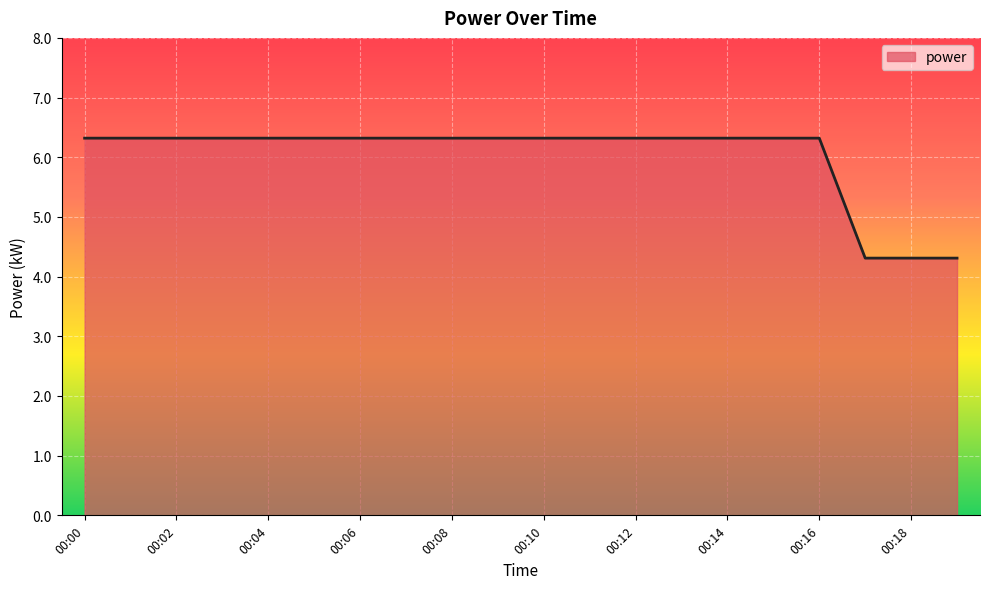

What is the sum of all values?

120.4